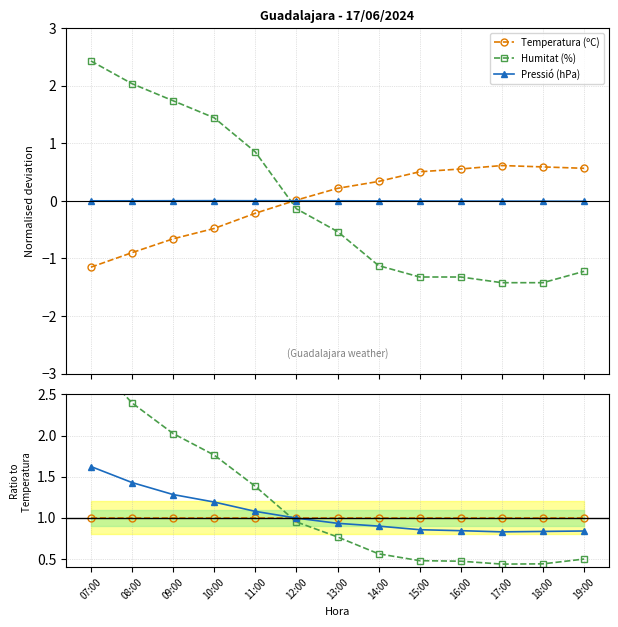

What value does the Humitat (%) series have at 19:00?

0.5